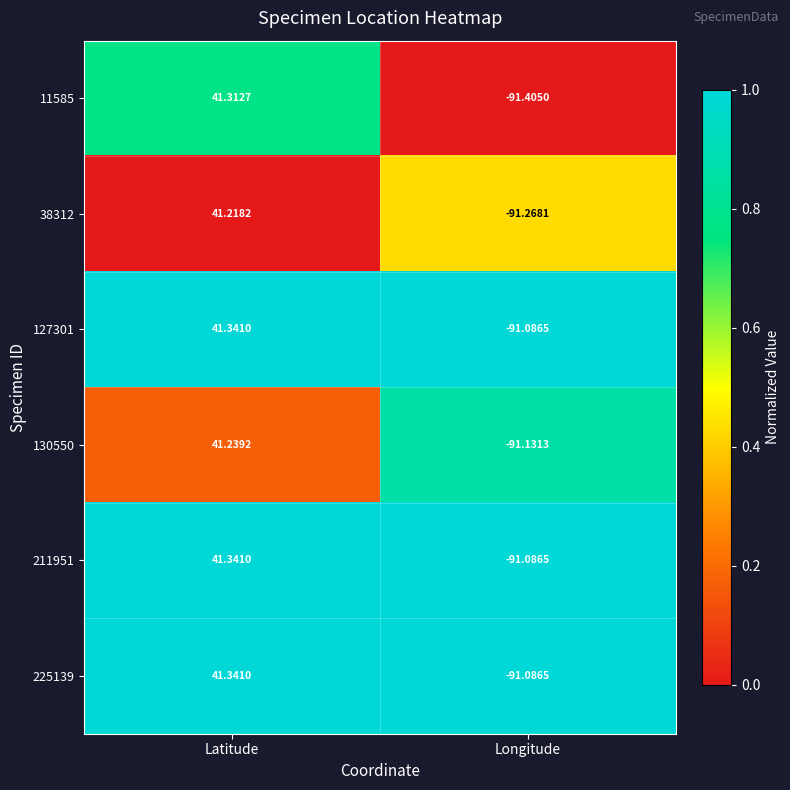

List the labels in order of 38312 value, largest first.

Latitude, Longitude